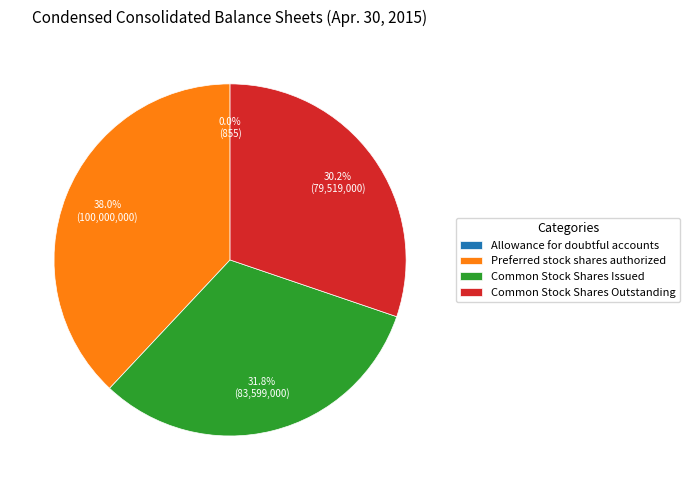

What percentage do Preferred stock shares authorized and Common Stock Shares Outstanding together represent?

68.2%